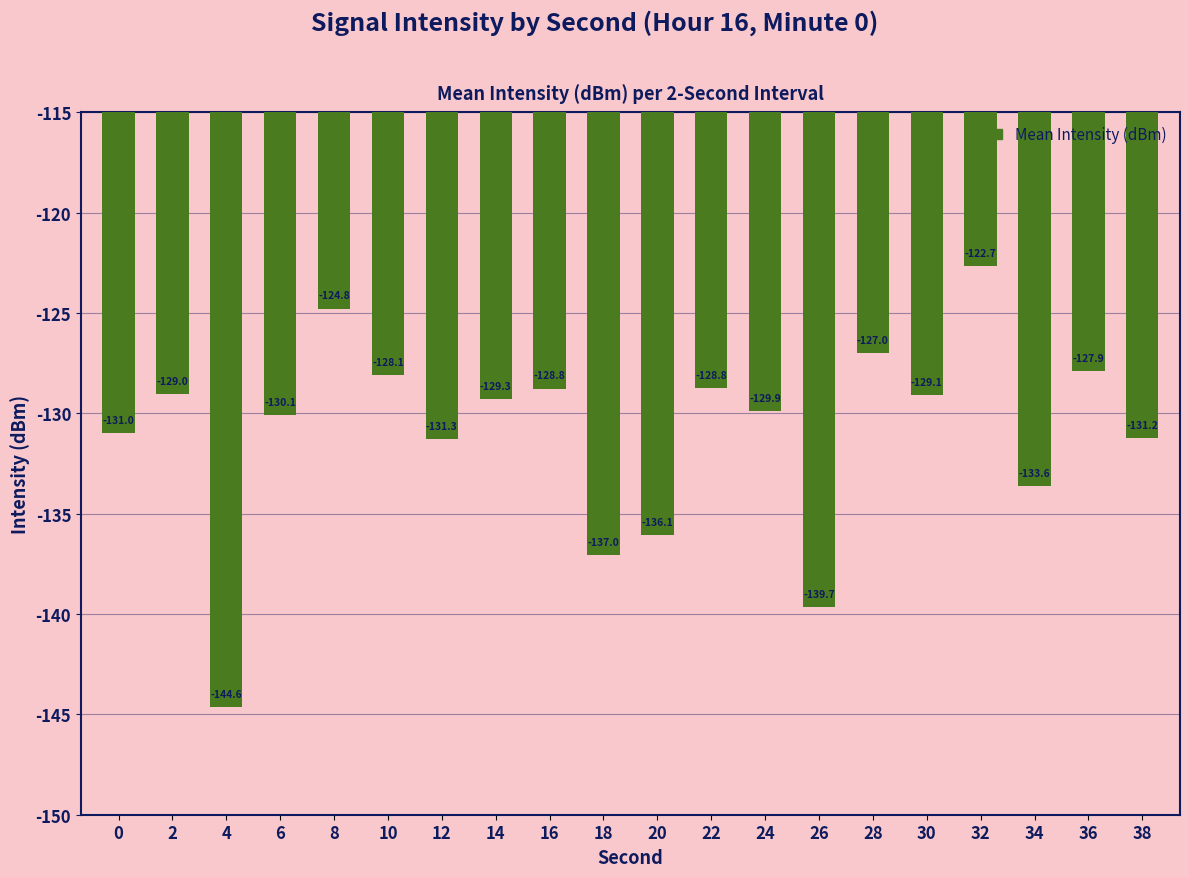

What is the difference between the values at 6 and 34?

3.5